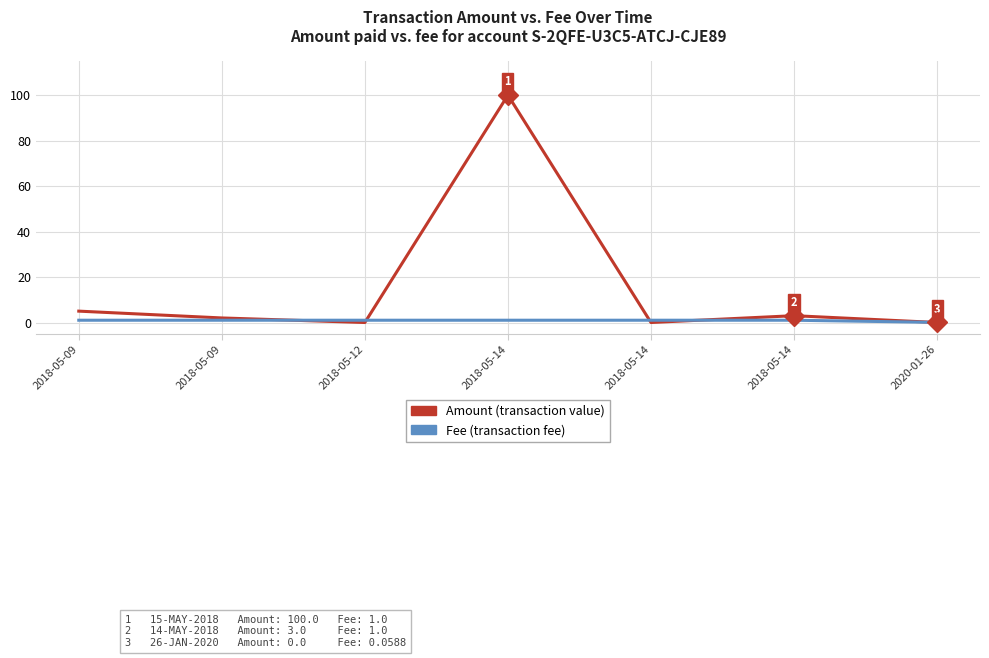

At which category is the sum across all series the highest?

2018-05-14